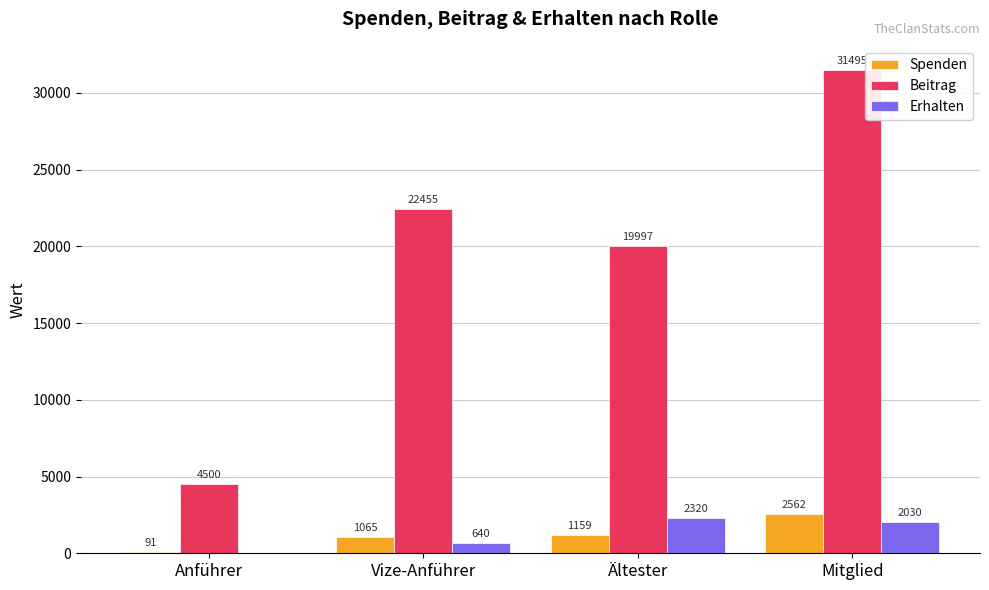

At which label is Erhalten closest to 1160?

Vize-Anführer